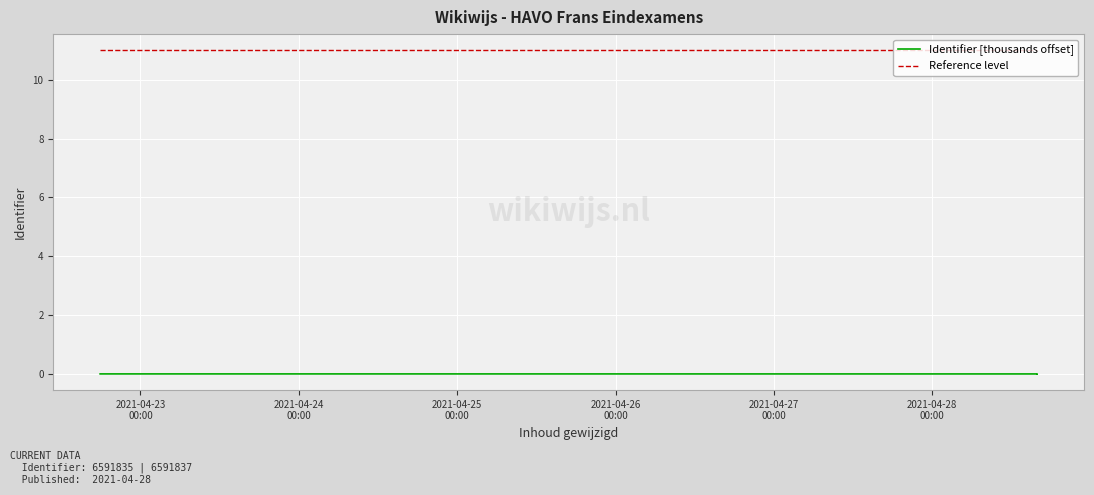

What is the maximum value shown in the chart?

11.0